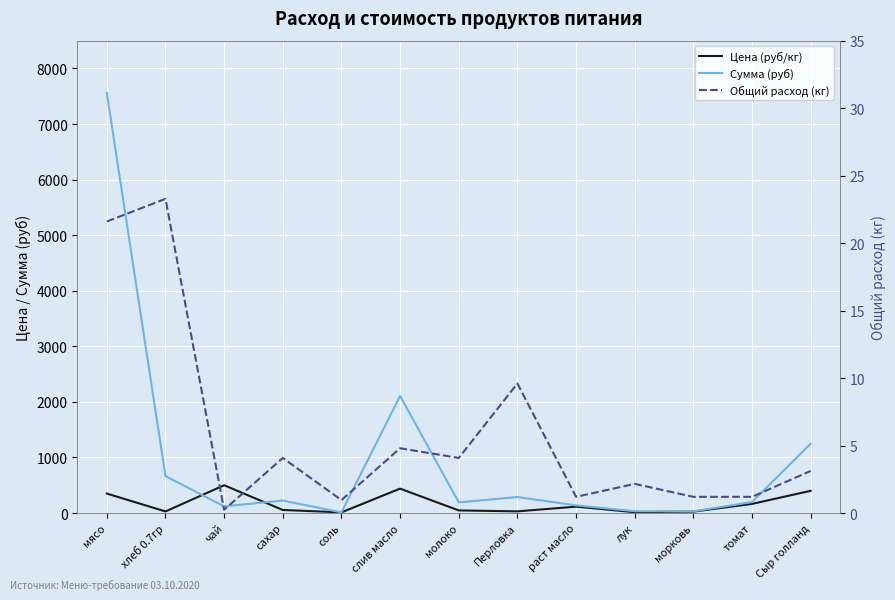

What is the sum of the Цена (руб/кг) values at мясо and соль?

362.0